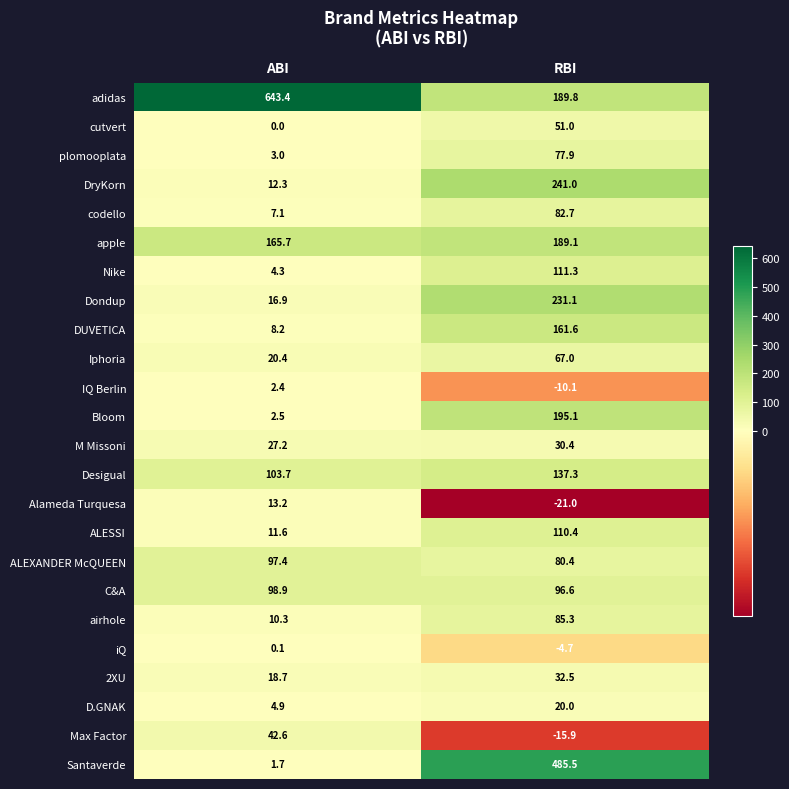

How many values in the iQ series are below 0?

1